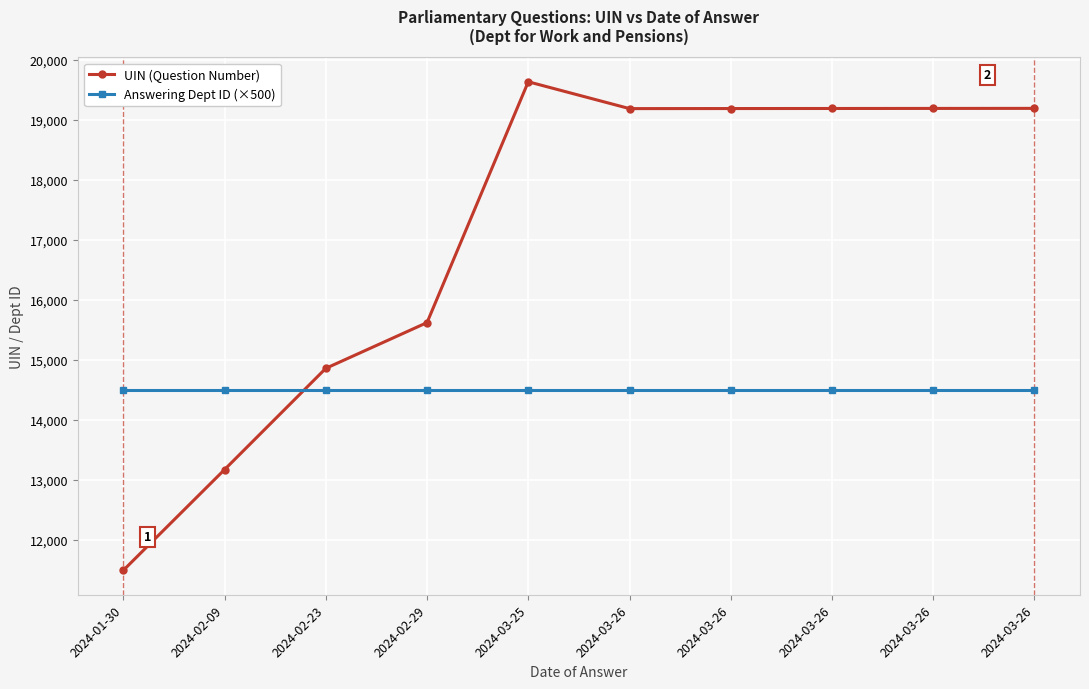

Where is the first local minimum for UIN (Question Number)?

2024-03-26